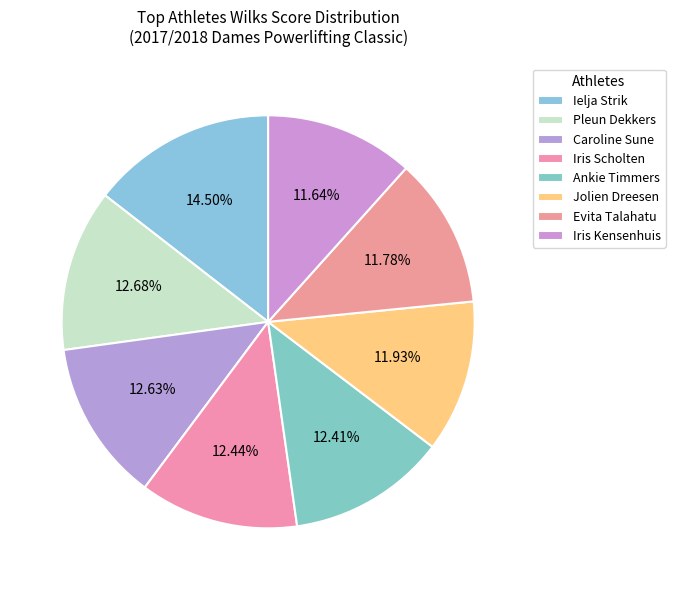

Is it true that Evita Talahatu is 20% of the pie?

False